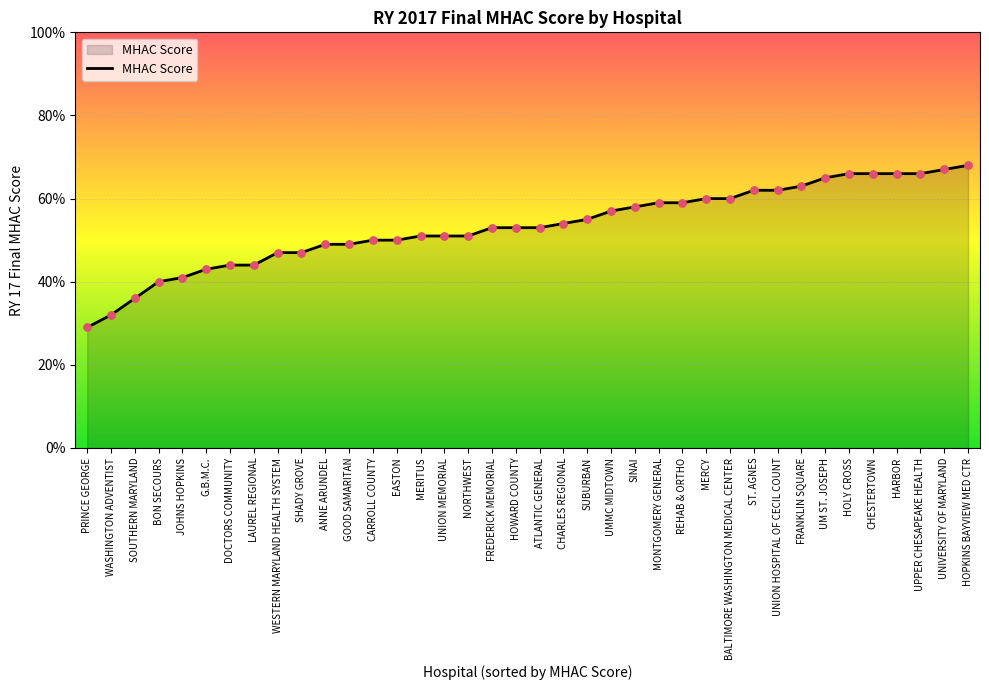

What is the change in value from JOHNS HOPKINS to HARBOR?

+0.3